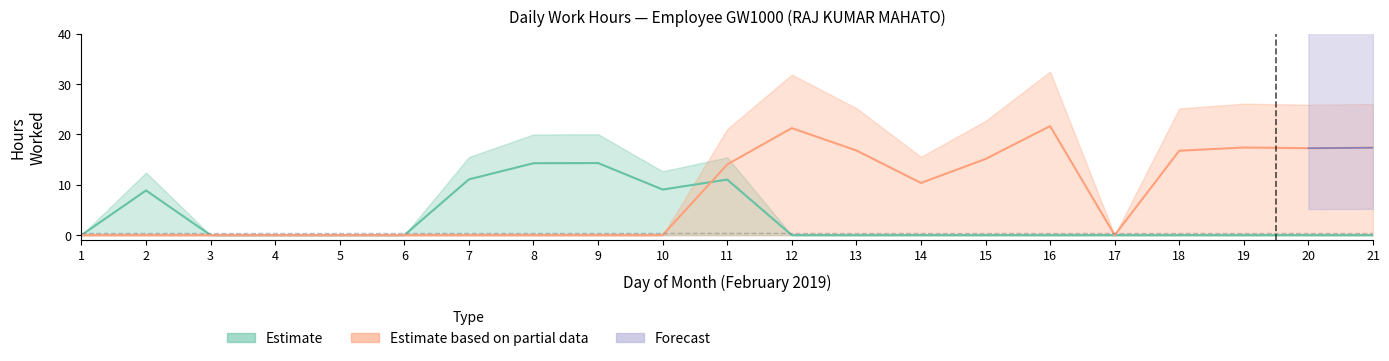

How many times do Estimate based on partial data and Estimate cross each other?

1